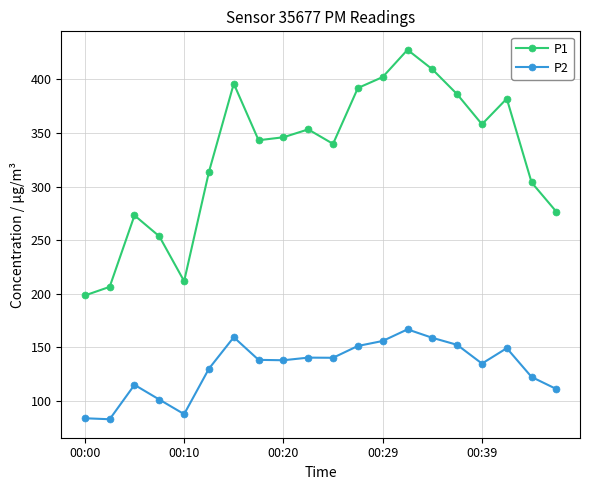

Rank the series by their average value, from lowest to highest.

P2, P1